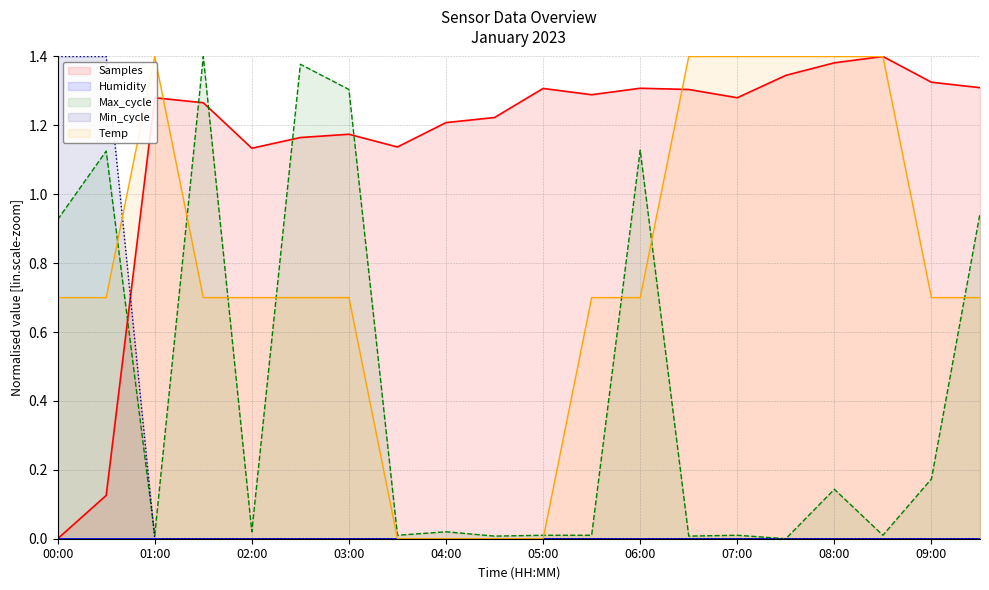

Reading left to right, what are all the values shown in this chart?

Temp: 0.7	0.7	1.4	0.7	0.7	0.7	0.7	0.0	0.0	0.0	0.0	0.7	0.7	1.4	1.4	1.4	1.4	1.4	0.7	0.7
Samples_norm: 0.0	0.1	1.3	1.3	1.1	1.2	1.2	1.1	1.2	1.2	1.3	1.3	1.3	1.3	1.3	1.3	1.4	1.4	1.3	1.3
Min_cycle: 1.4	1.4	0.0	0.0	0.0	0.0	0.0	0.0	0.0	0.0	0.0	0.0	0.0	0.0	0.0	0.0	0.0	0.0	0.0	0.0
Max_cycle: 0.9	1.1	0.0	1.4	0.0	1.4	1.3	0.0	0.0	0.0	0.0	0.0	1.1	0.0	0.0	0.0	0.1	0.0	0.2	0.9